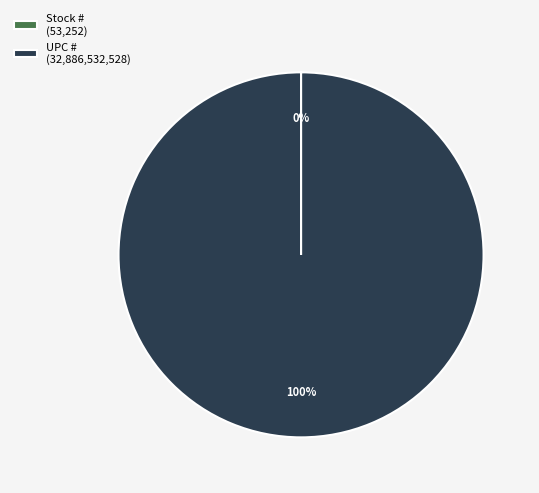

True or false: UPC # (32,886,532,528) accounts for 85% of the total.

False